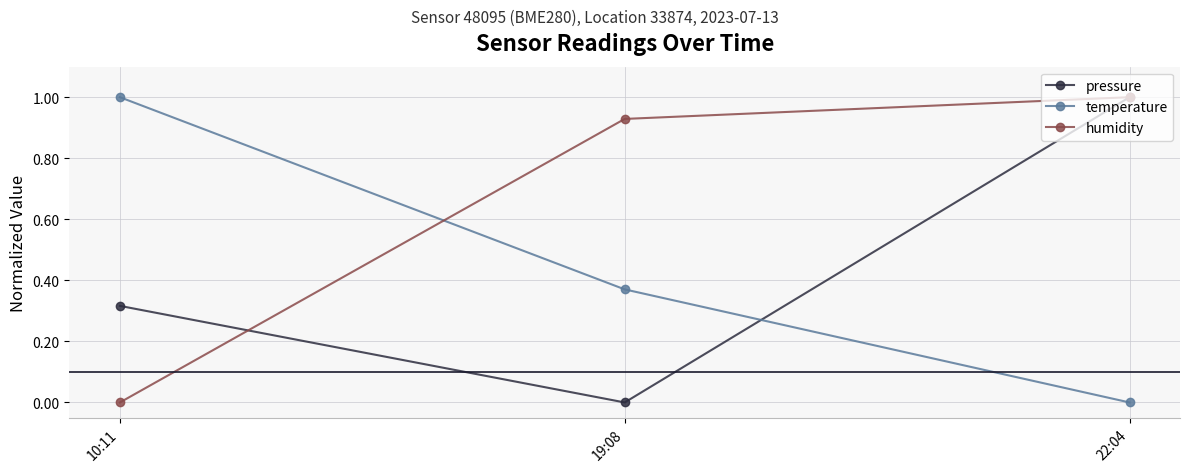

What is the sum of all pressure values?

1.3